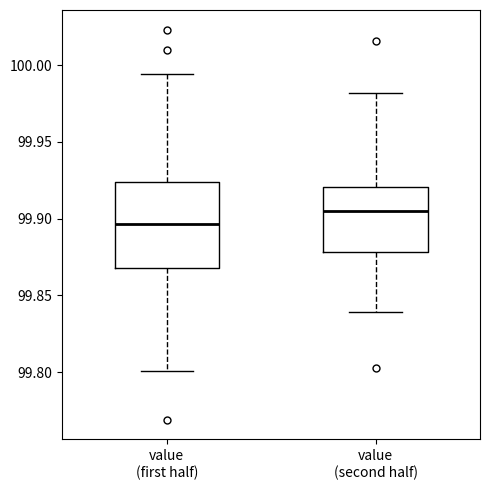

Comparing the boxes themselves (not the whiskers), which one is the tallest?

value (first half)